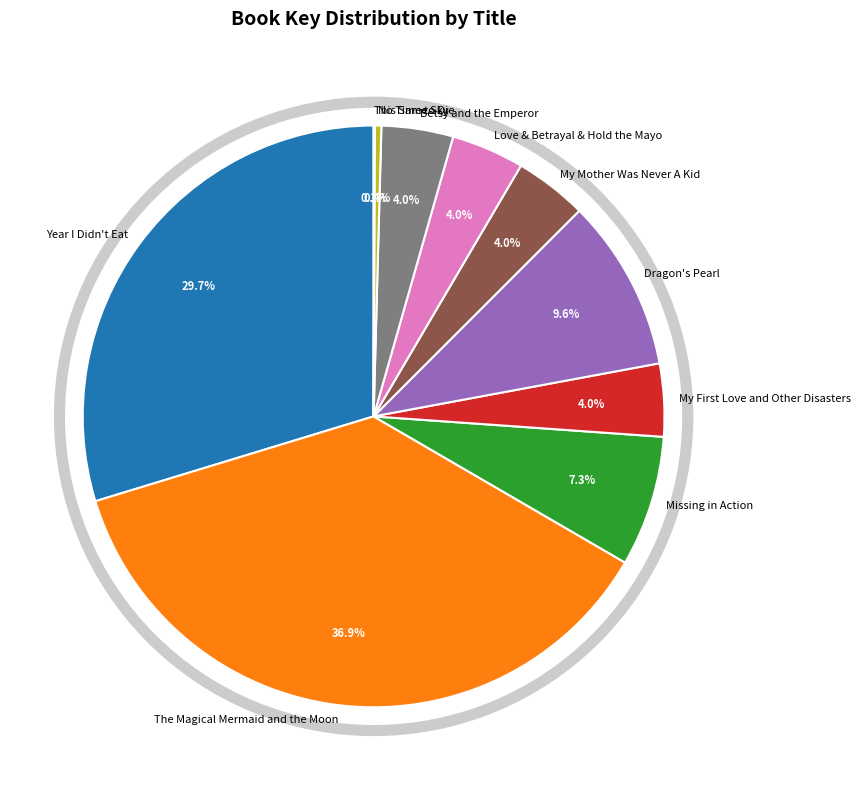

What is the total percentage of No Time to Die and Year I Didn't Eat?

30.1%